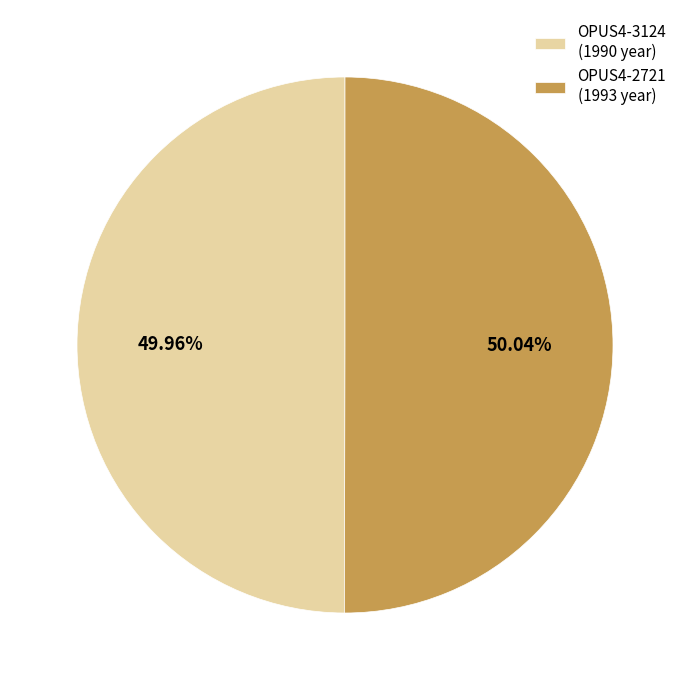

Does any single category account for the majority?

Yes